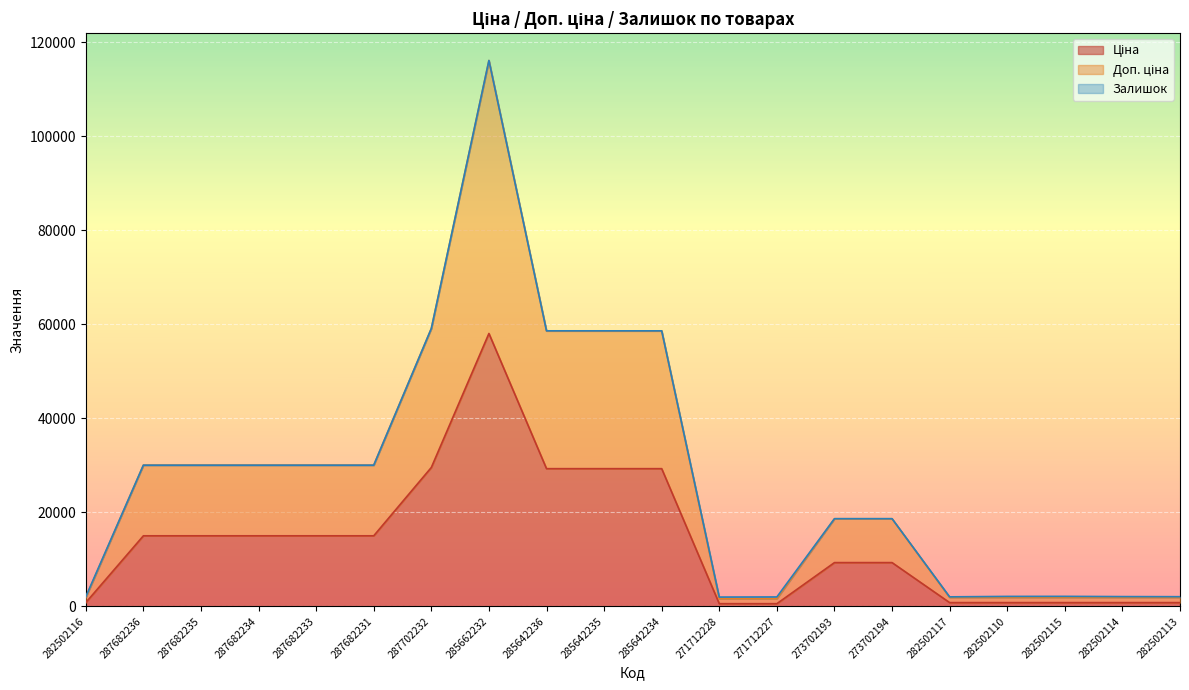

True or false: Ціна and Доп. ціна intersect in this chart.

False